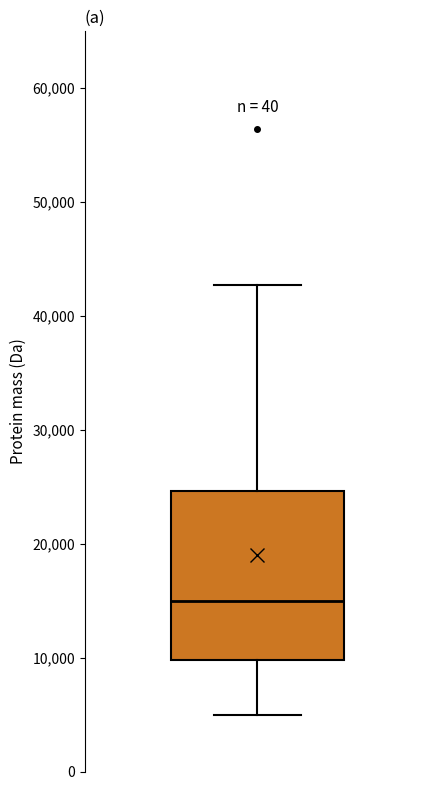

Transcribe this box plot: give where the median line is, the range the box spans, and where the two whiskers end, as read against the y-axis. The values are not printed on the chart, so give them approximately, as read against the axis.

median 15000, box 10000 to 25000, whiskers 5000 to 43000